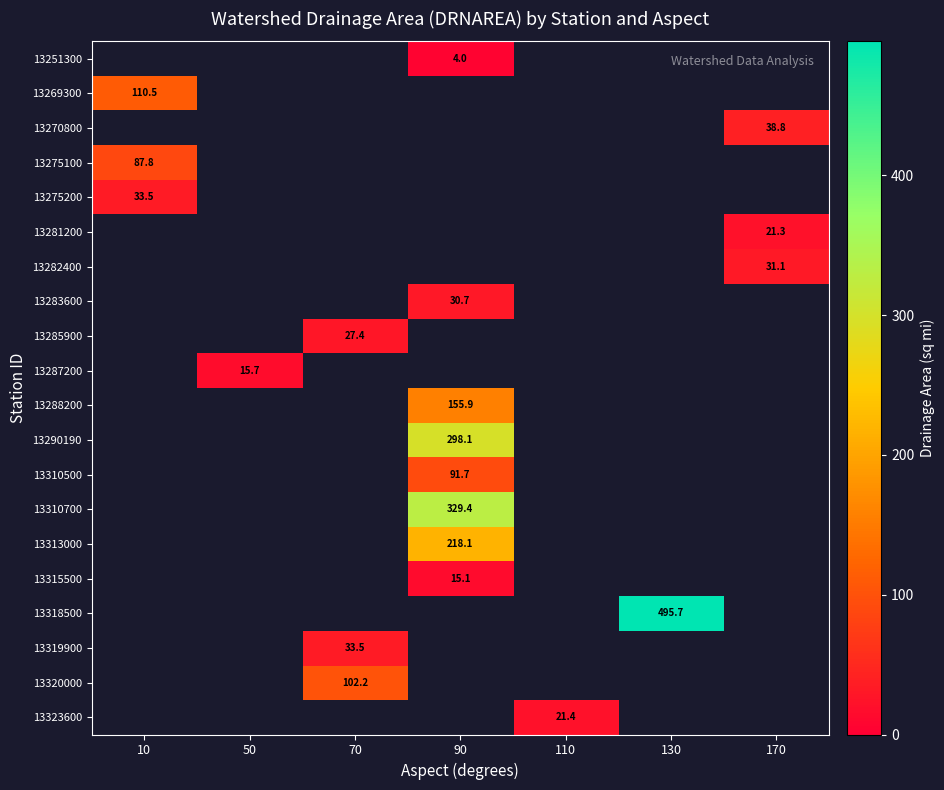

How many data points in 13283600 are above 30?

1